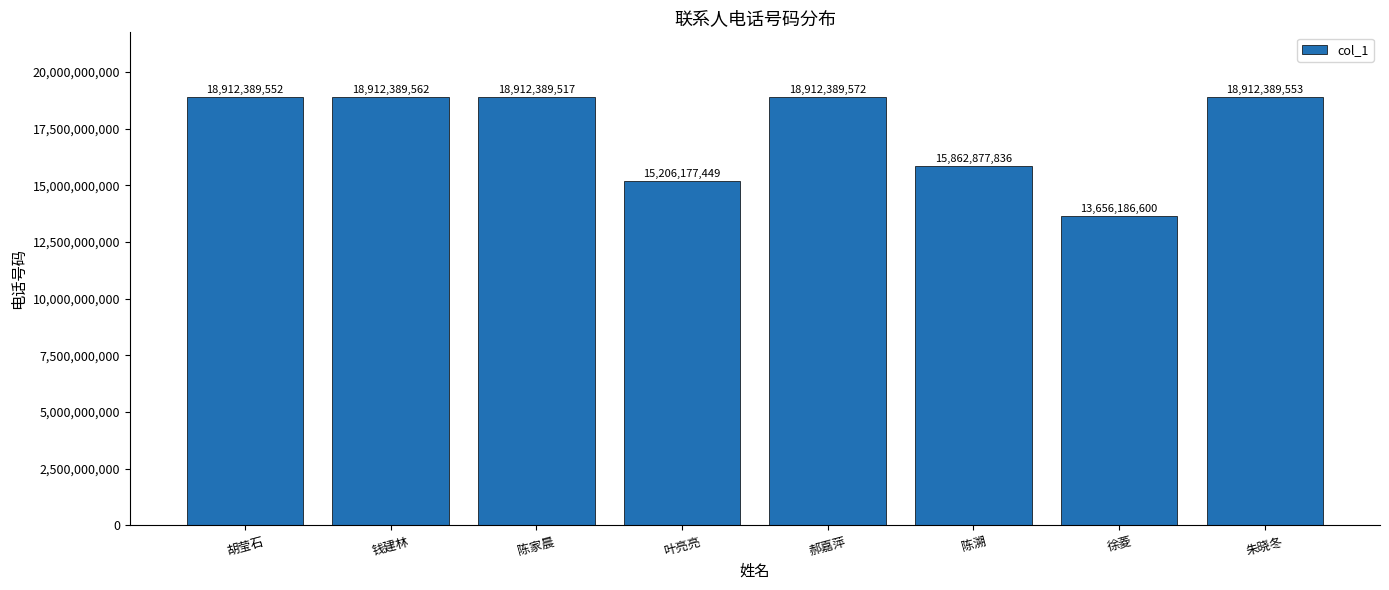

Rank the categories by value from lowest to highest.

徐菱, 叶亮亮, 陈溯, 陈家晨, 胡莹石, 朱晓冬, 钱建林, 郝嘉萍